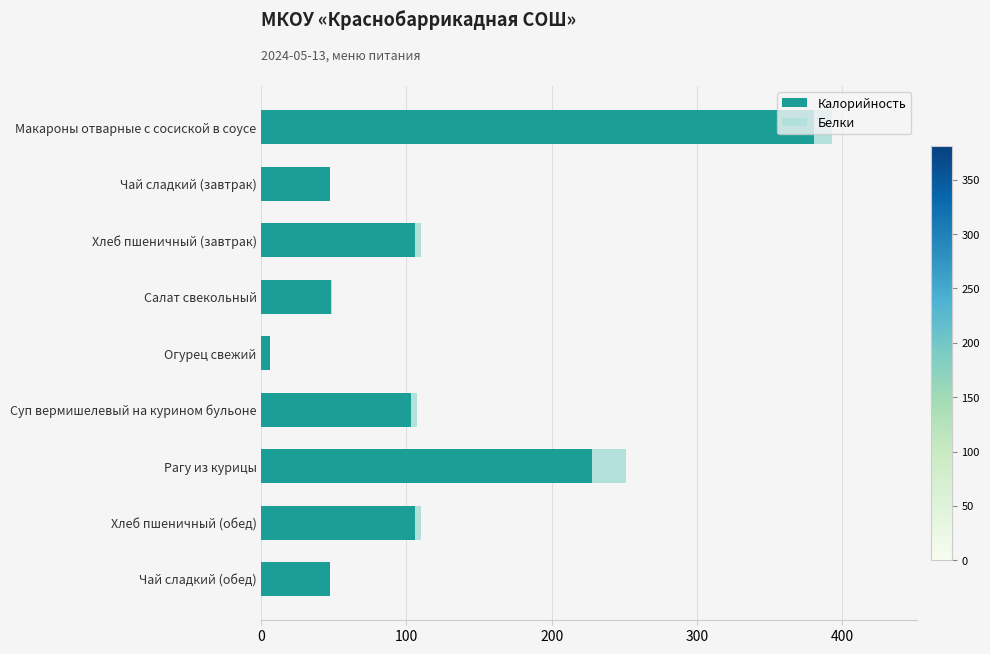

The value of Калорийность at Суп вермишелевый на курином бульоне is 176. True or false?

False